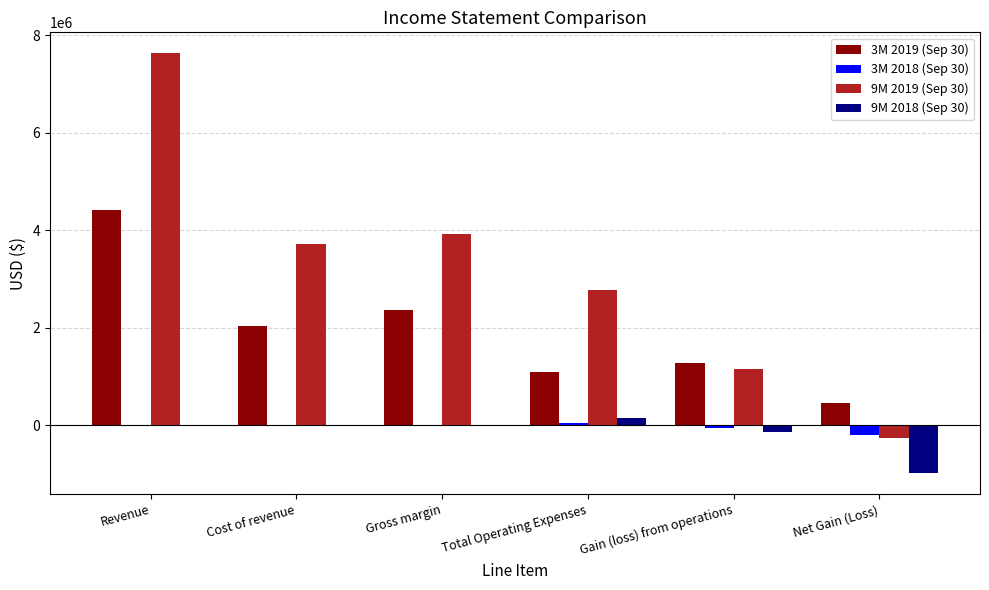

What is the sum of all 3M 2018 (Sep 30) values?

-190565